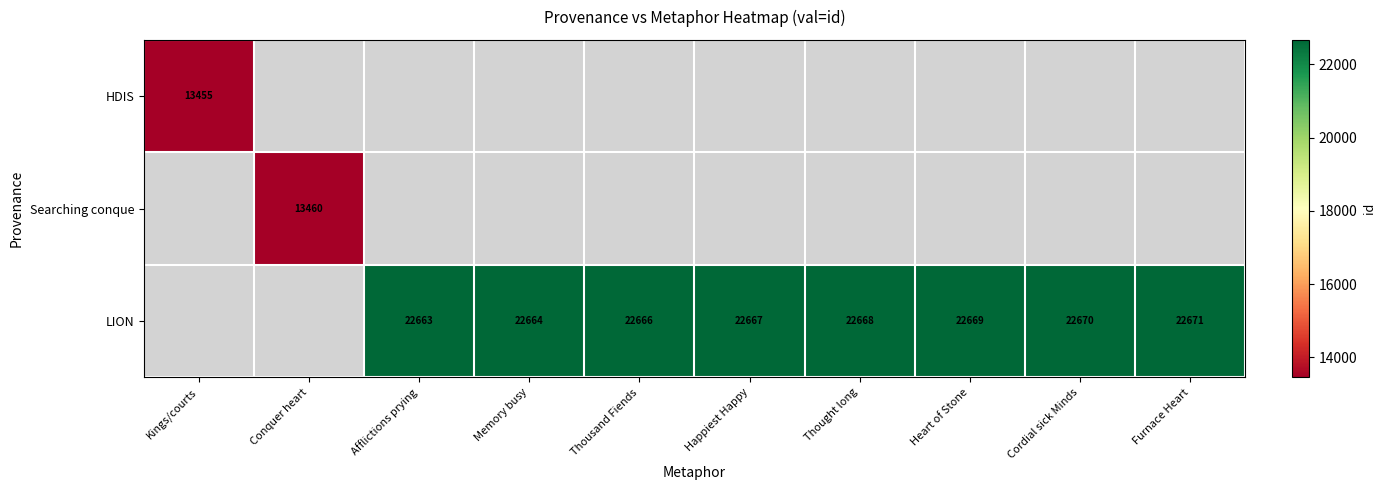

How many series are shown in this chart?

3